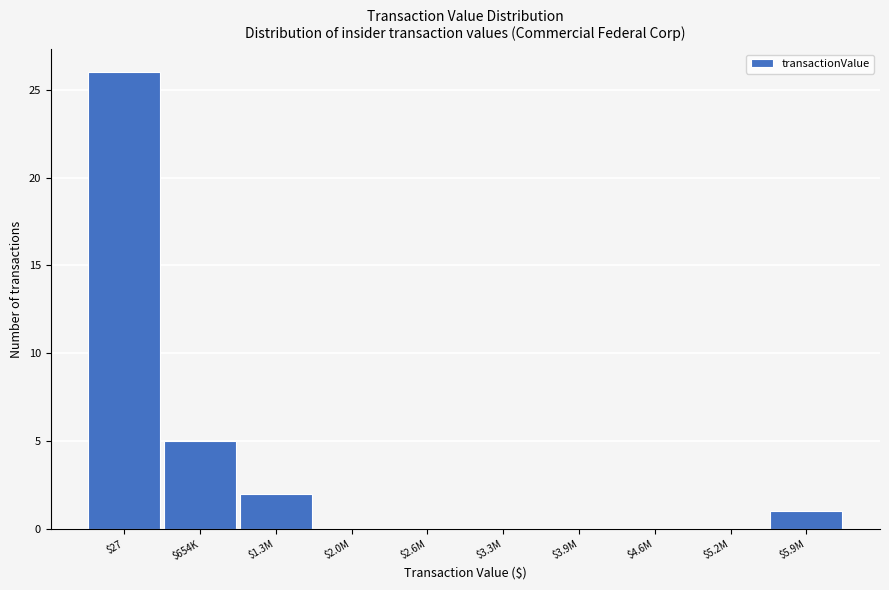

What is the sum of all values?

34